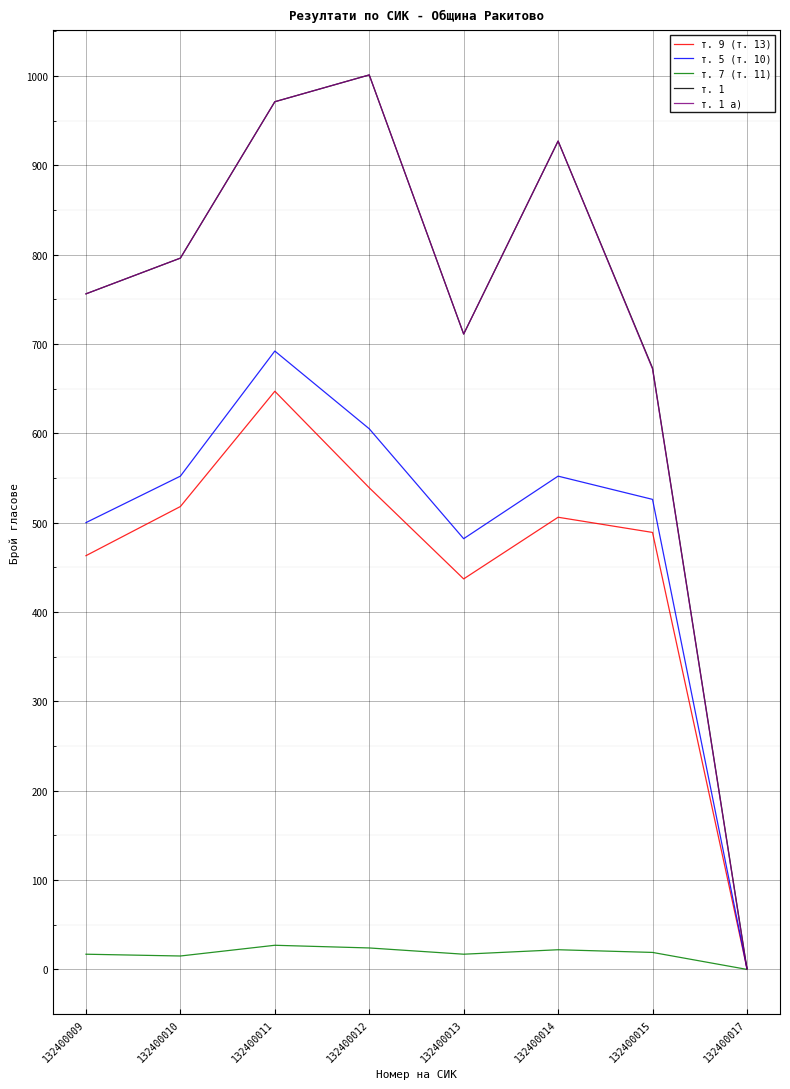

What is the greatest value displayed?

1001